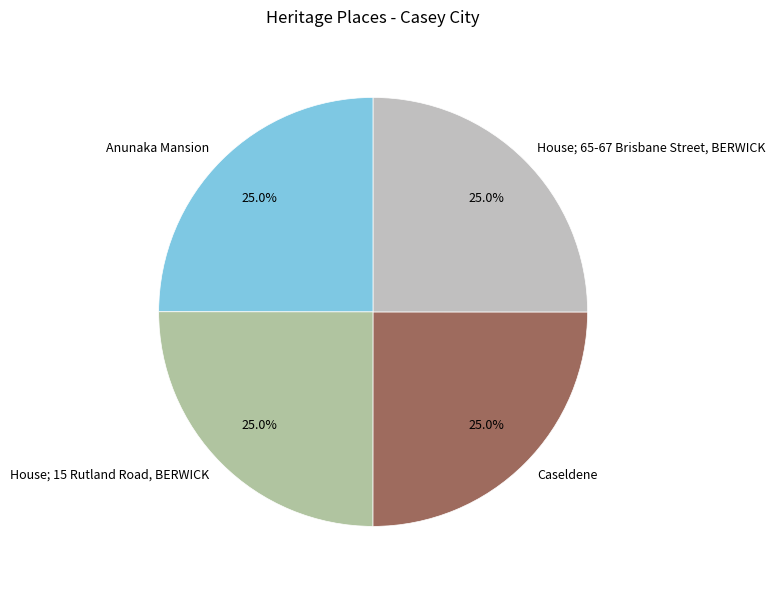

Combined, what portion of the pie is Caseldene and House; 15 Rutland Road, BERWICK?

50.0%